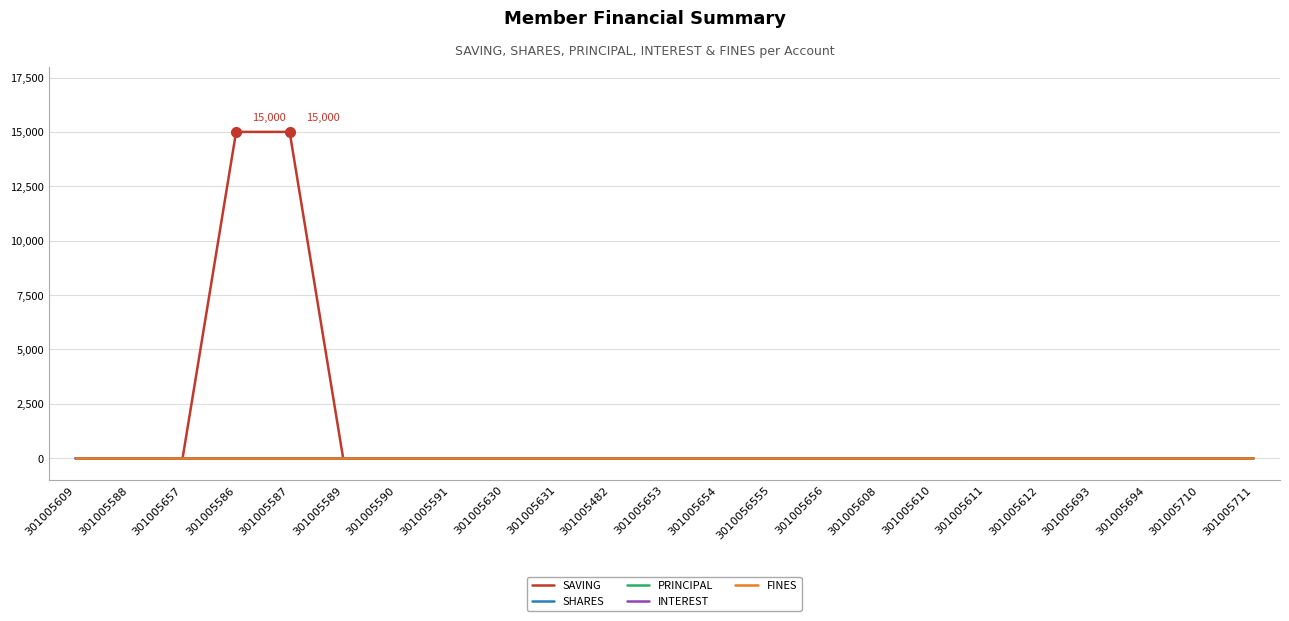

Does the chart have visible grid lines?

Yes